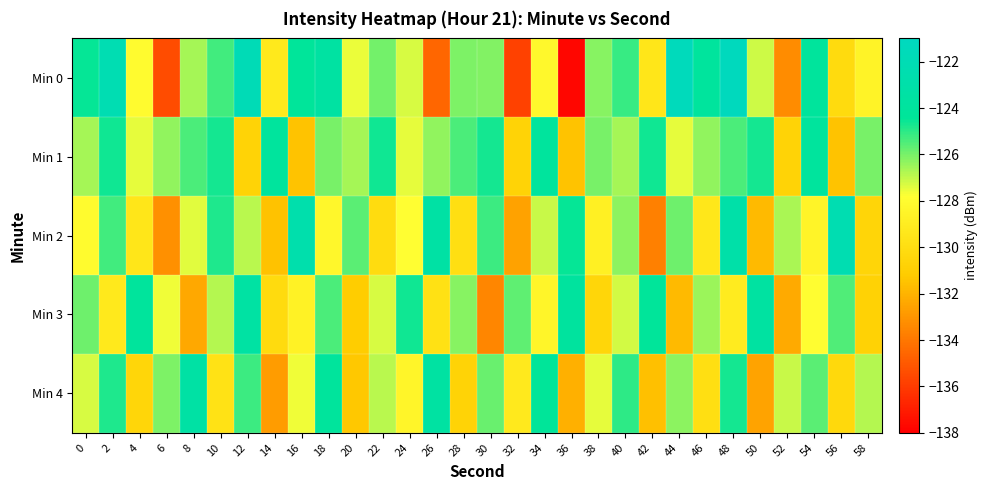

How many series are shown in this chart?

5